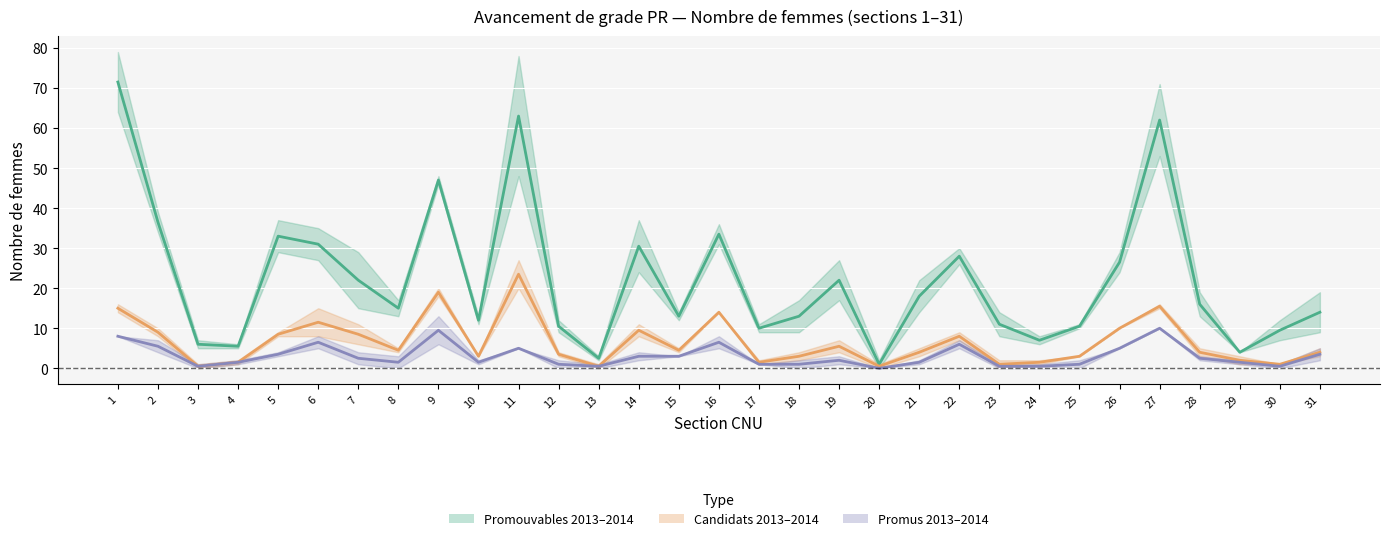

At which category does Candidats 2013–2014 (mean) reach its first local valley?

3